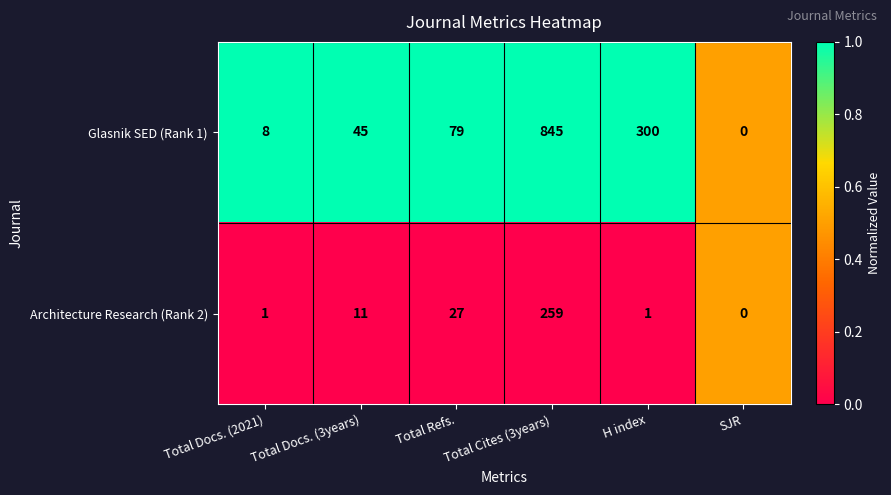

What is the difference between the maximum and minimum values in the Glasnik SED (Rank 1) series?

845